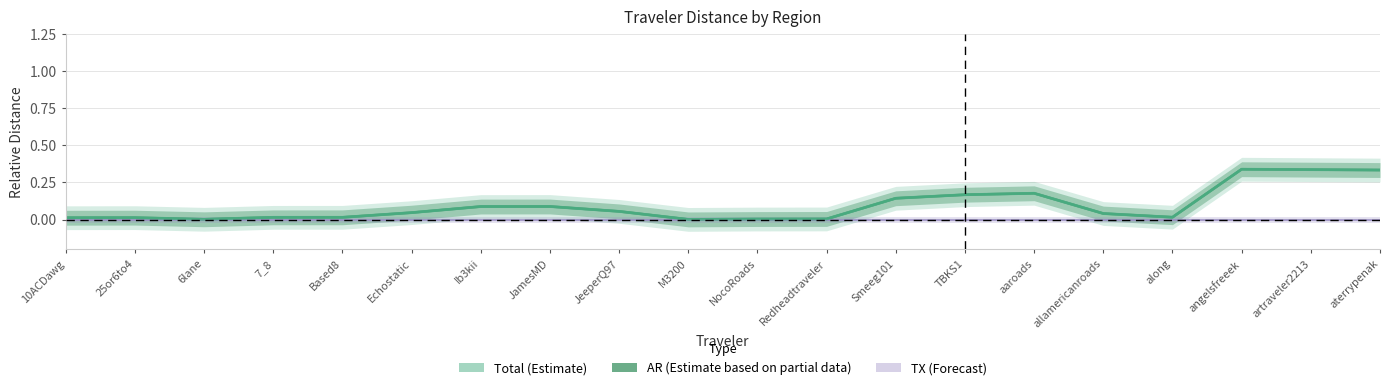

What is the difference between the maximum and minimum values in the AR (Estimate) series?

0.3